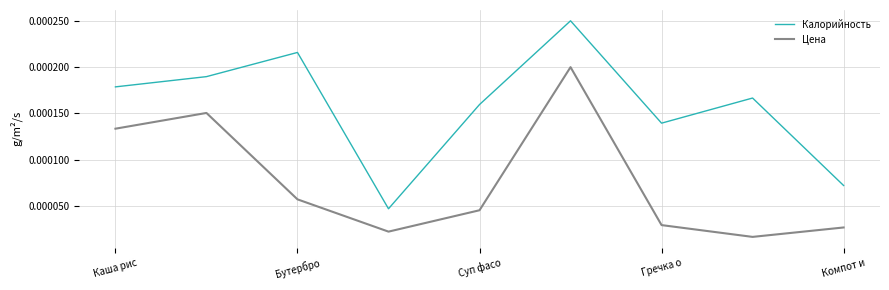

How many interior local peaks does the Калорийность series have?

3